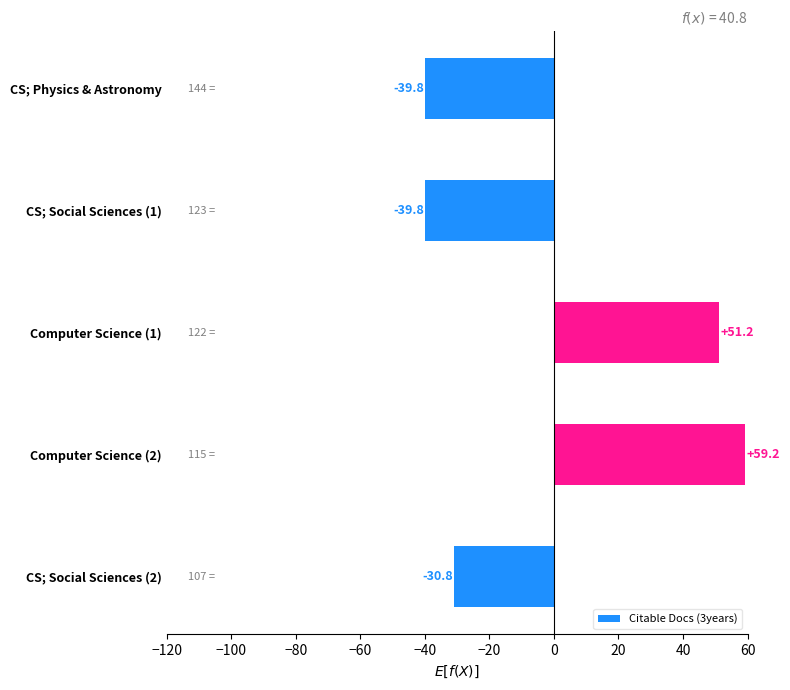

Reading top to bottom, extract all data points from this chart.

-39.8	-39.8	51.2	59.2	-30.8